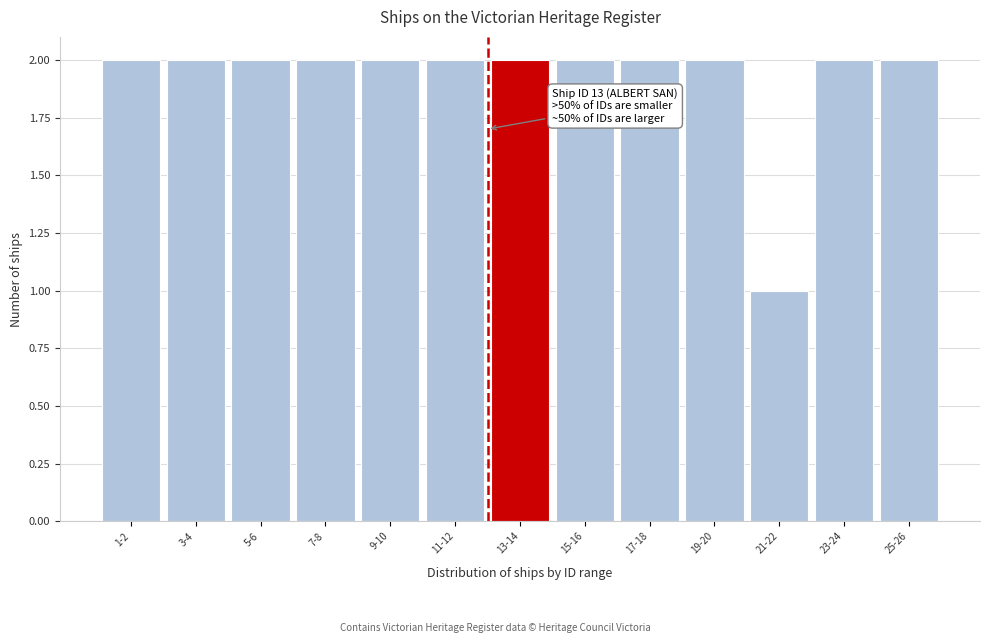

Reading right to left, list all the values displayed in this chart.

2	2	1	2	2	2	2	2	2	2	2	2	2